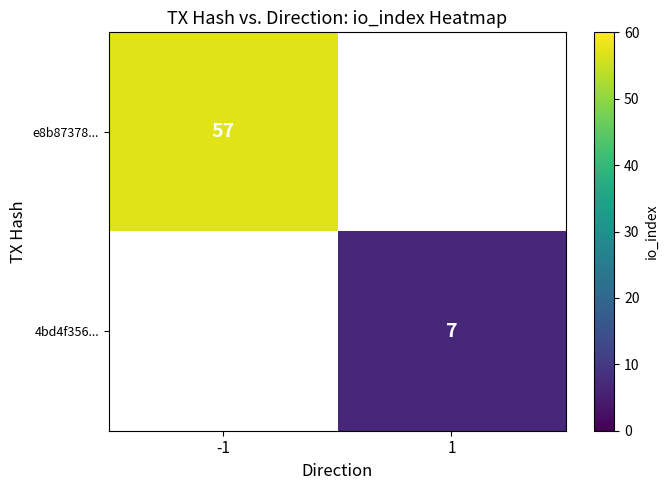

True or false: 4bd4f356... has a value of 2 at 1.

False